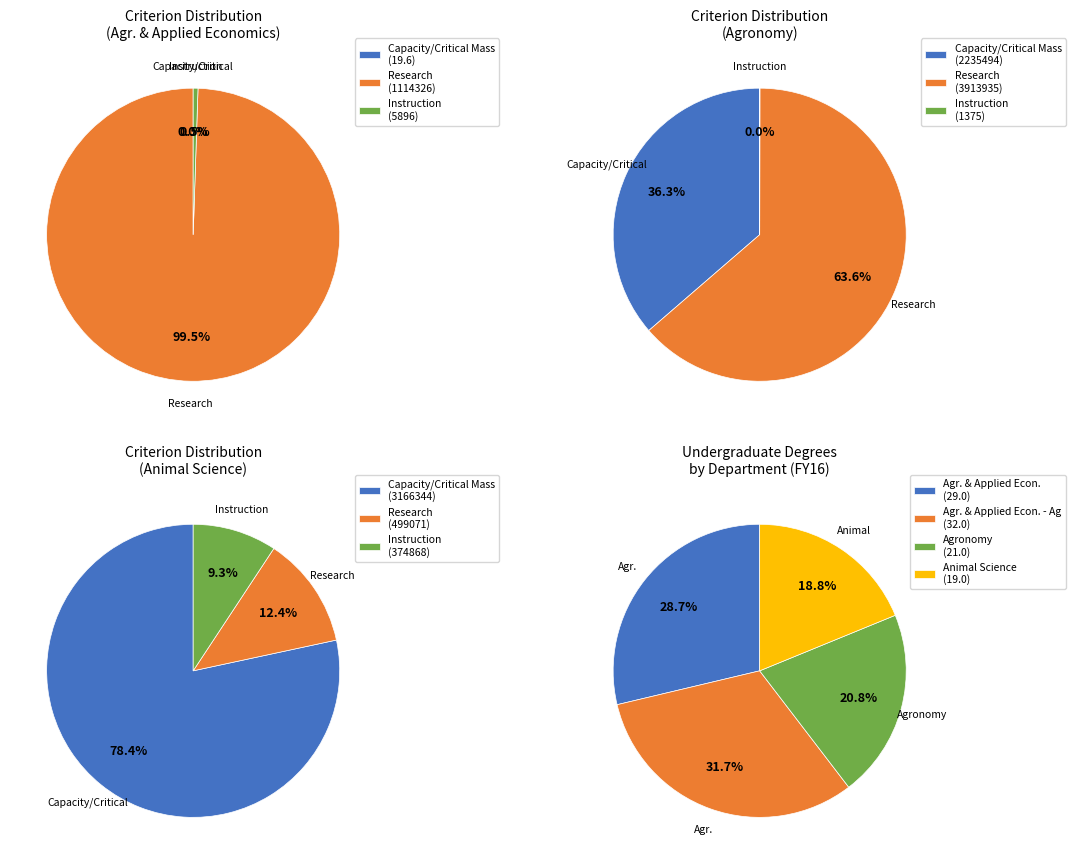

Which has a higher value, Instruction or Capacity/Critical Mass?

Instruction